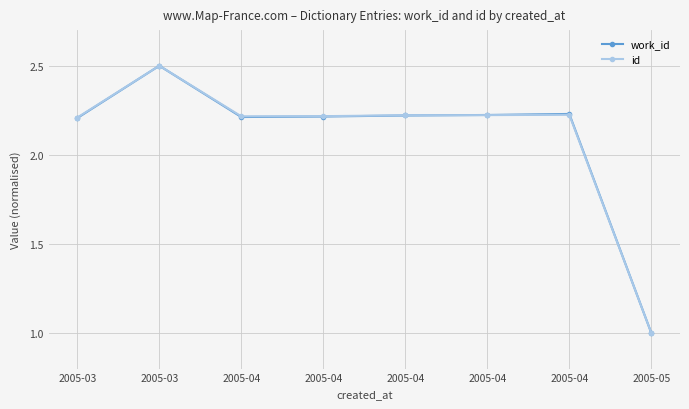

Is this an area chart (filled region under the line)?

No